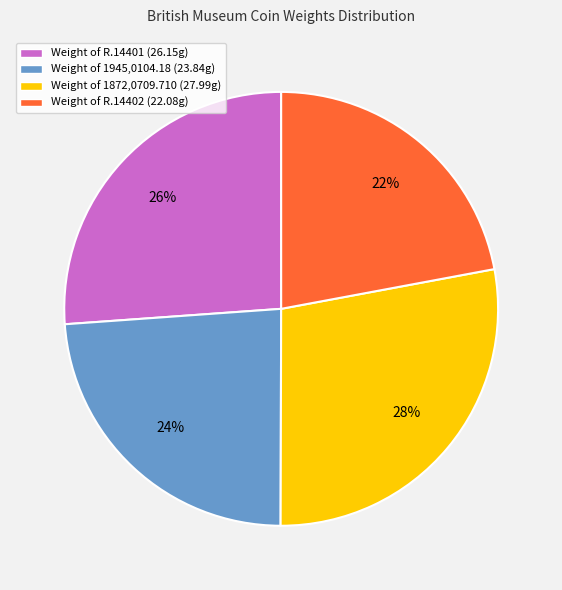

Which slice is the largest?

Weight of 1872,0709.710 (27.99g)